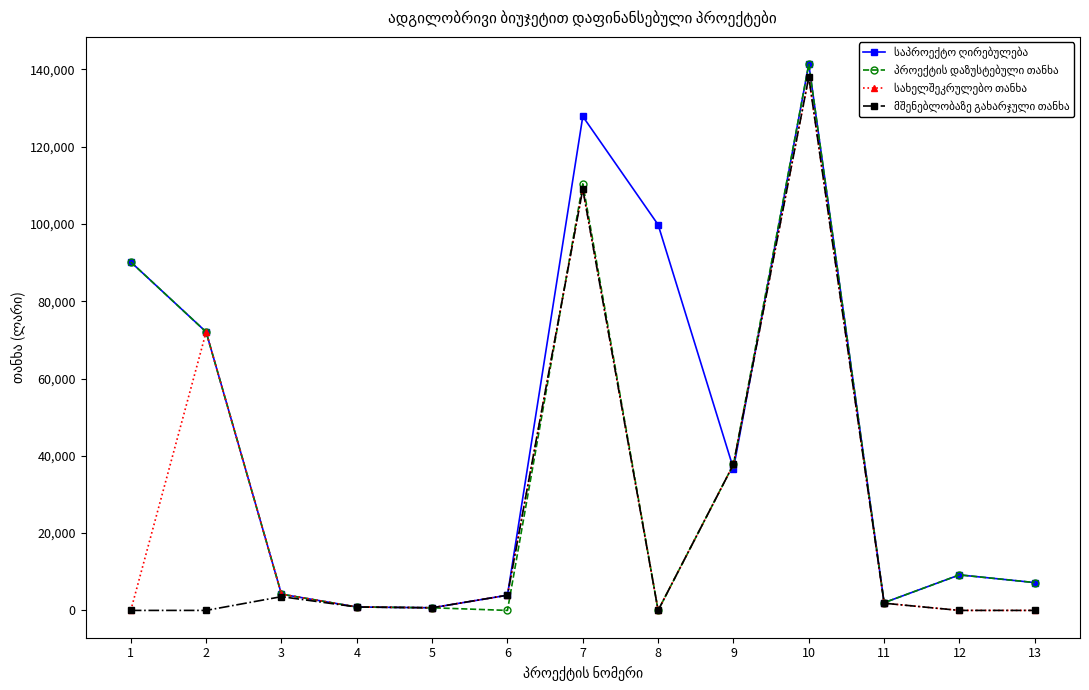

How many interior local valleys does the მშენებლობაზე გახარჯული თანხა series have?

2